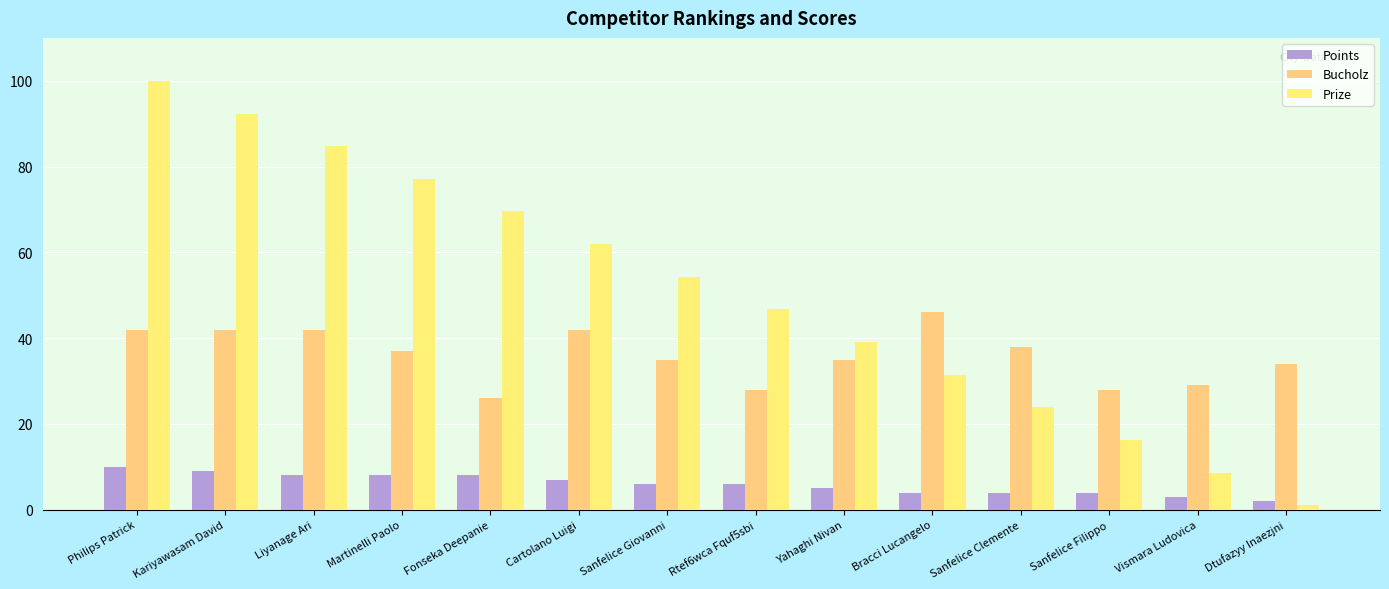

Which series has the widest spread of values?

Prize